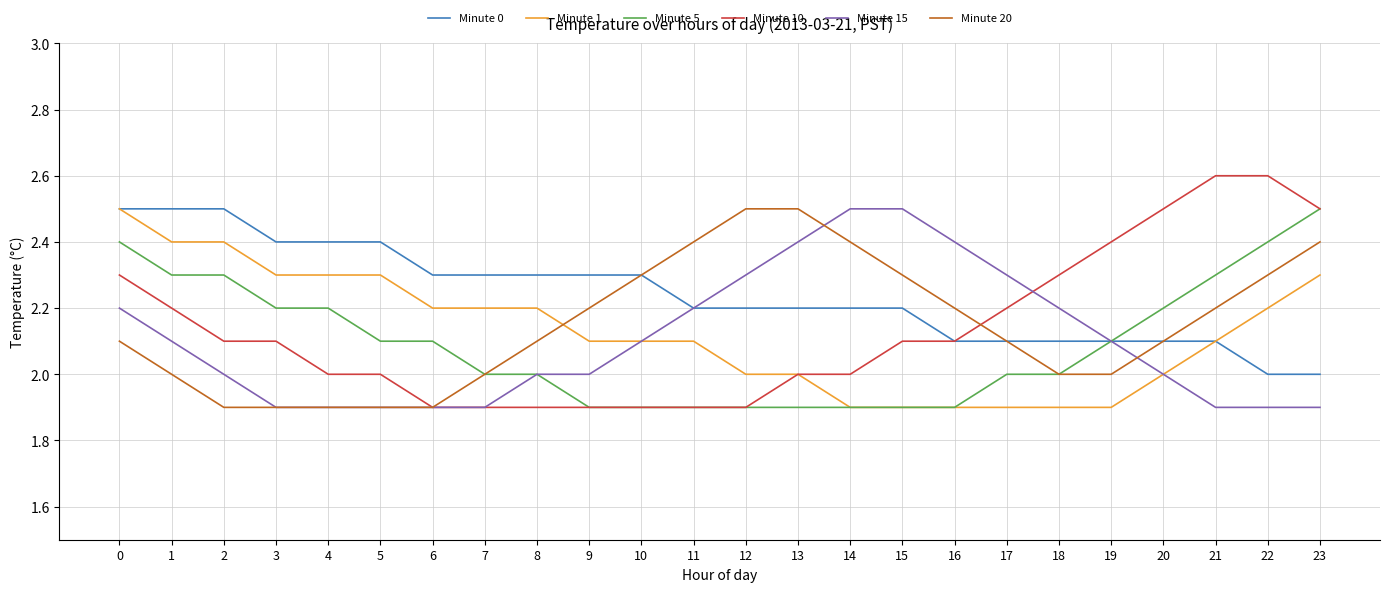

The Minute 5 series shows 3.1 at 10. True or false?

False